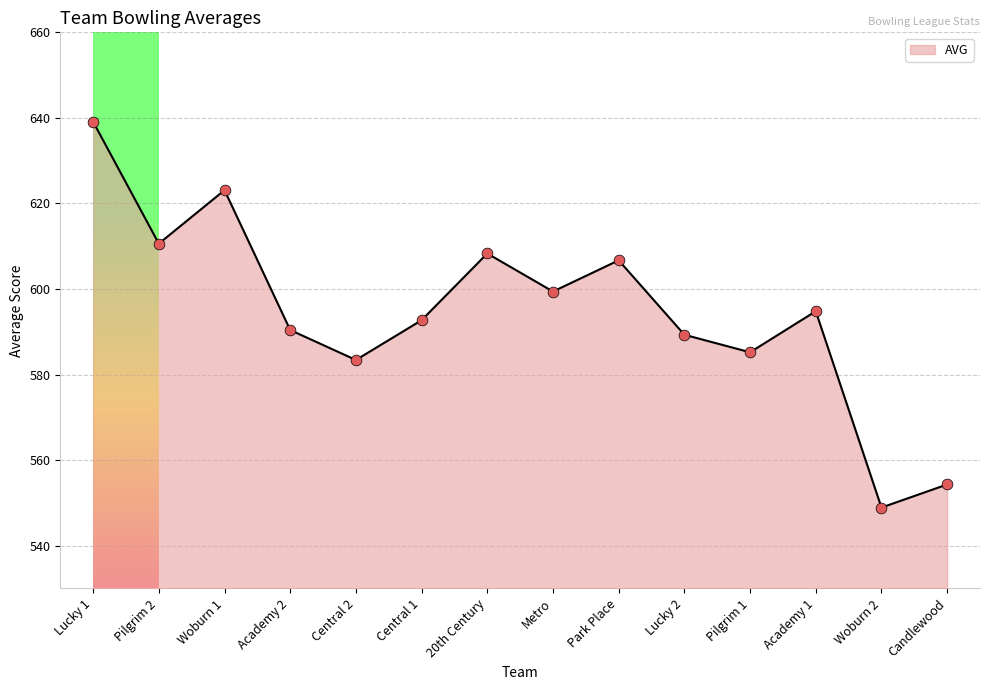

What is the change in value from Metro to Candlewood?

-45.1